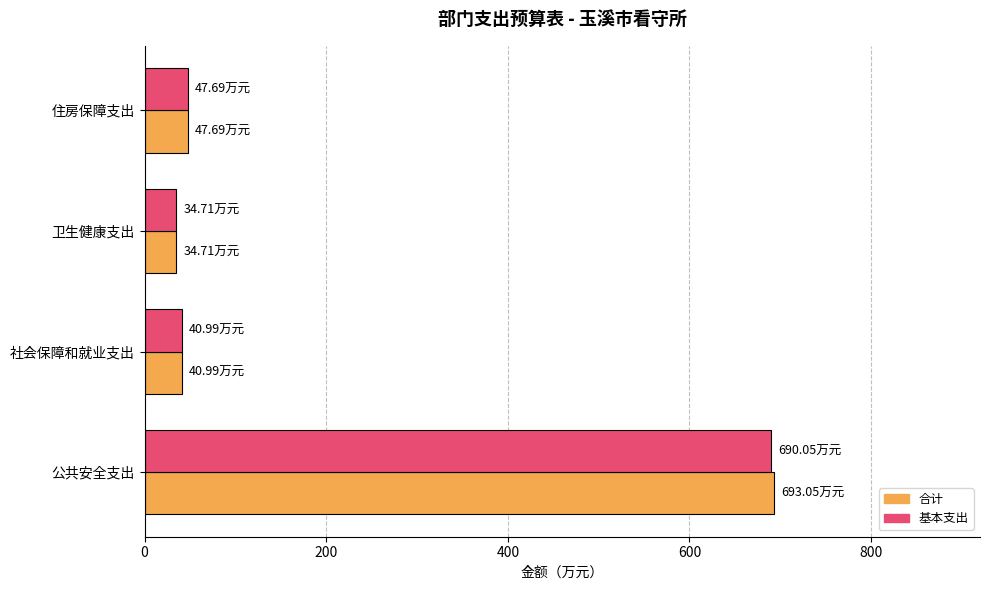

Which series has the widest spread of values?

合计